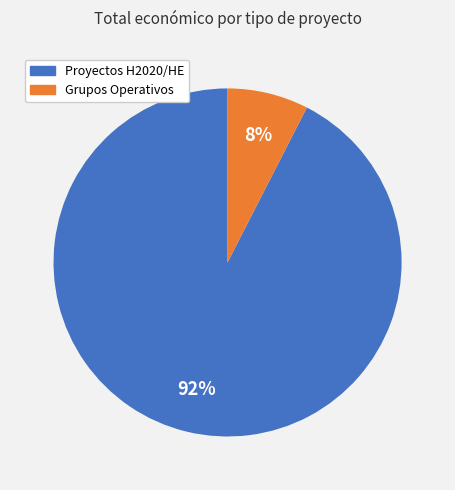

Is there a majority slice in this chart?

Yes